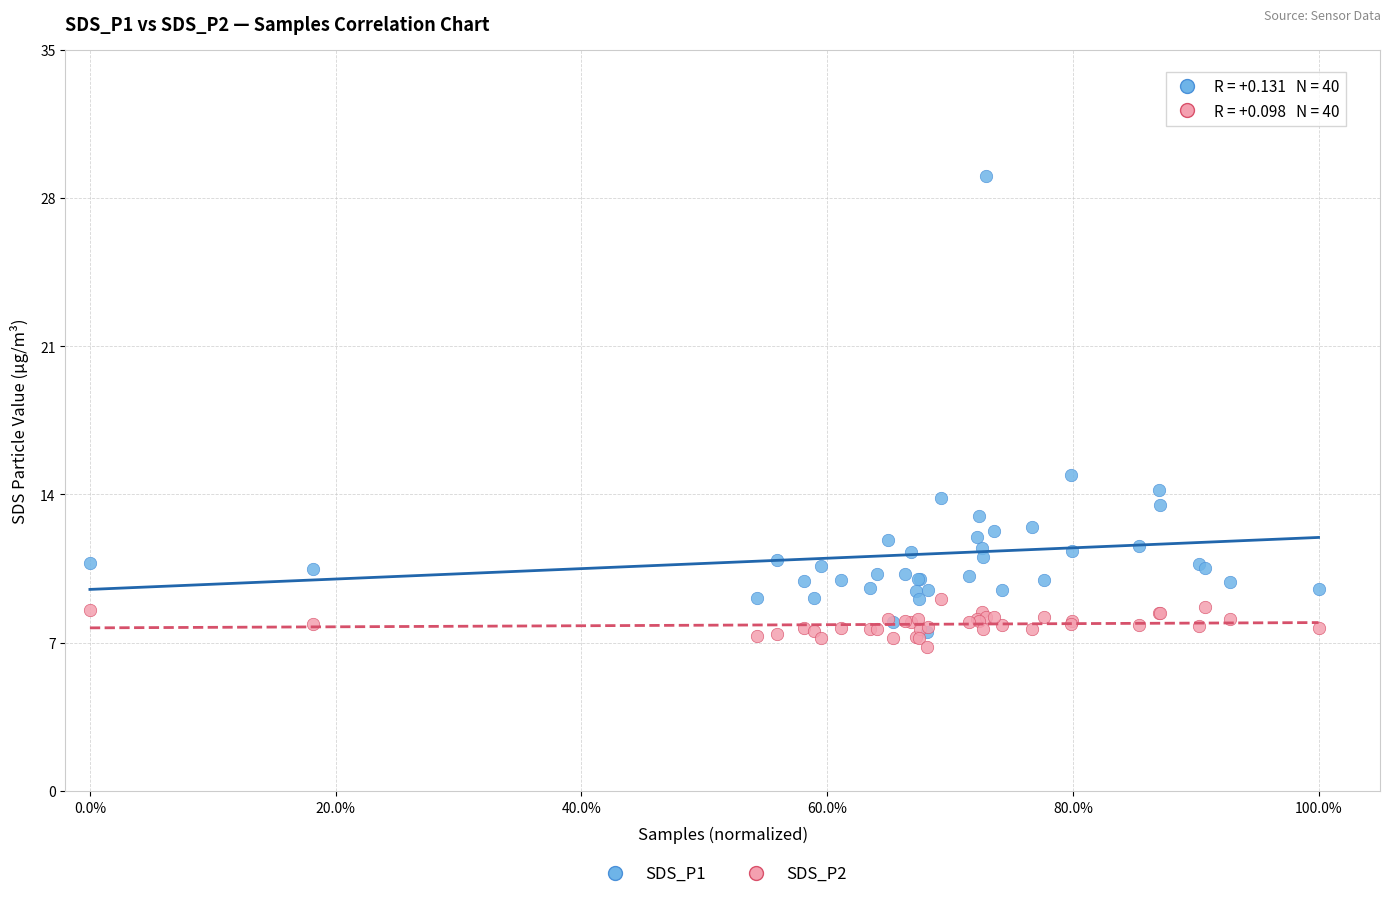

Which series has the widest spread of Y values?

SDS_P1